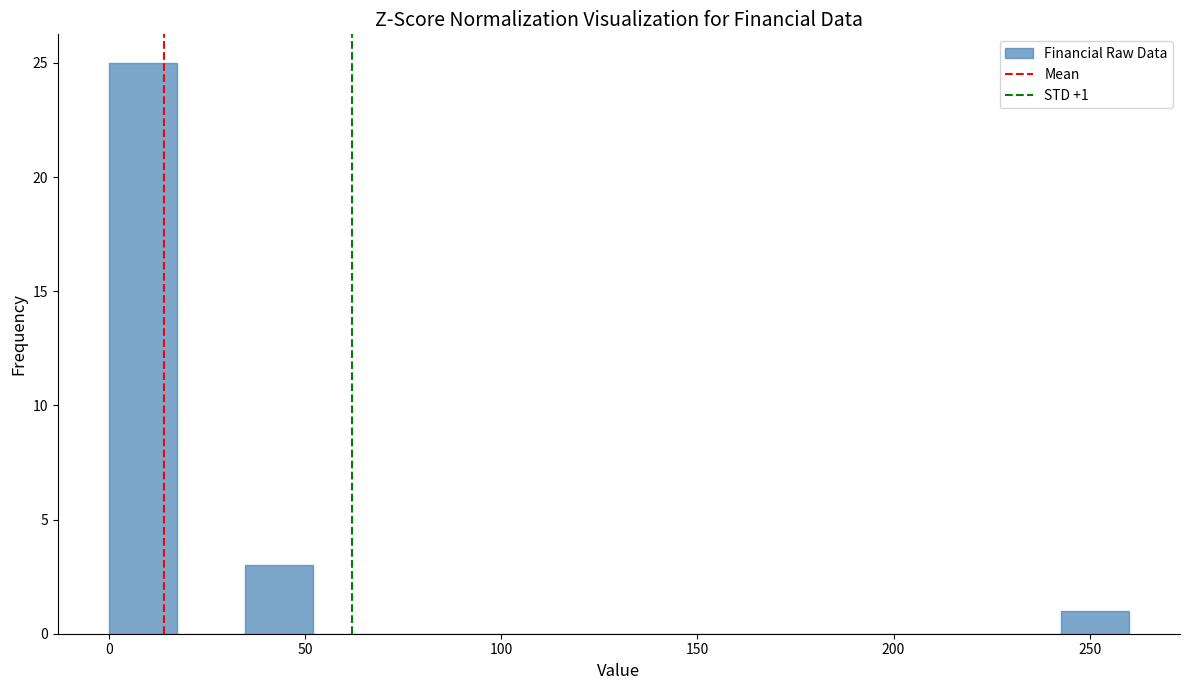

Around what value on the x-axis is the tallest bar? Give the approximate position of its centre, as read against the axis.

10